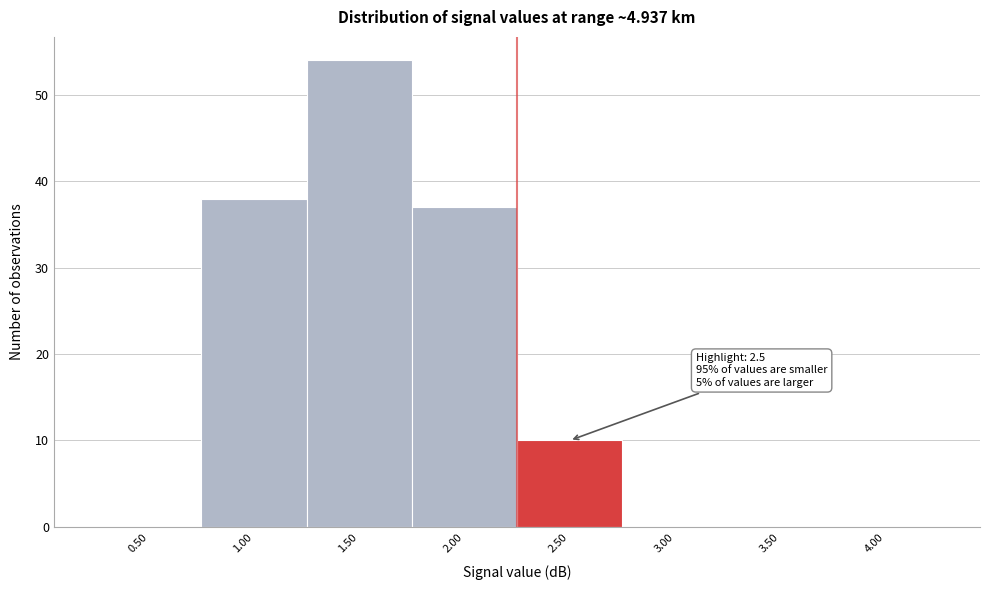

Which range on the x-axis has the tallest bar?

1.25 to 1.75